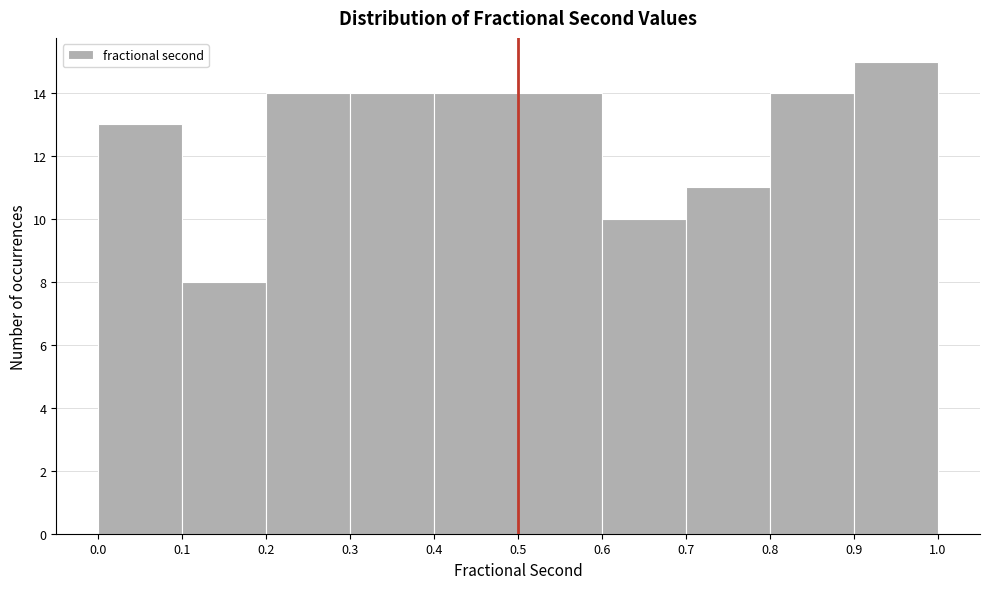

Which range on the x-axis has the tallest bar?

0.9 to 1.0